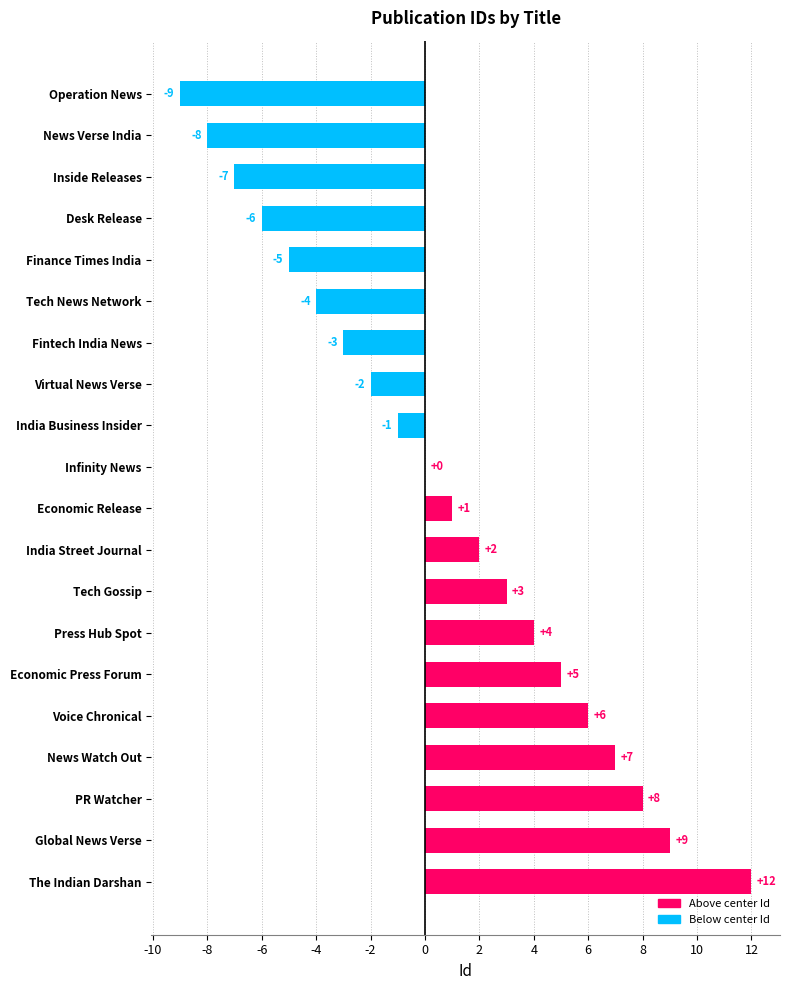

What is the change in value from Economic Release to The Indian Darshan?

+11